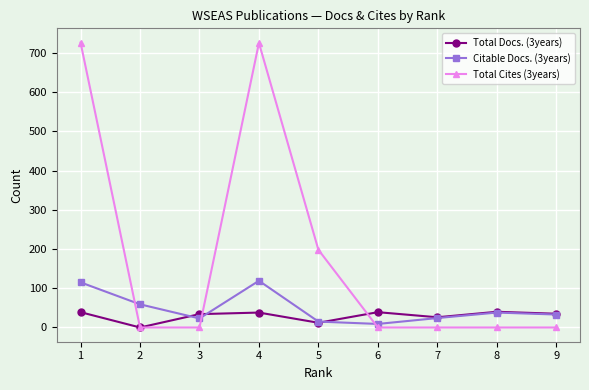

List the series in order of their peak value, lowest first.

Total Docs. (3years), Citable Docs. (3years), Total Cites (3years)